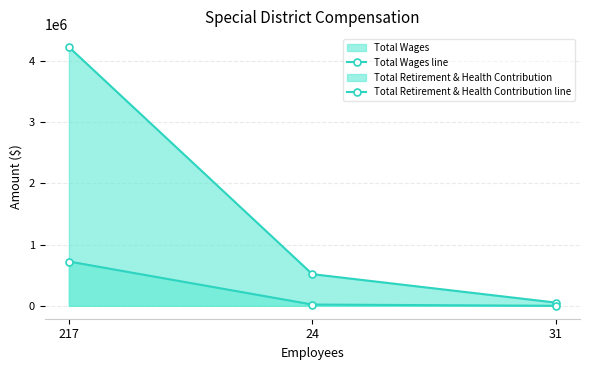

List the labels in order of Total Retirement & Health Contribution line value, smallest first.

31, 24, 217